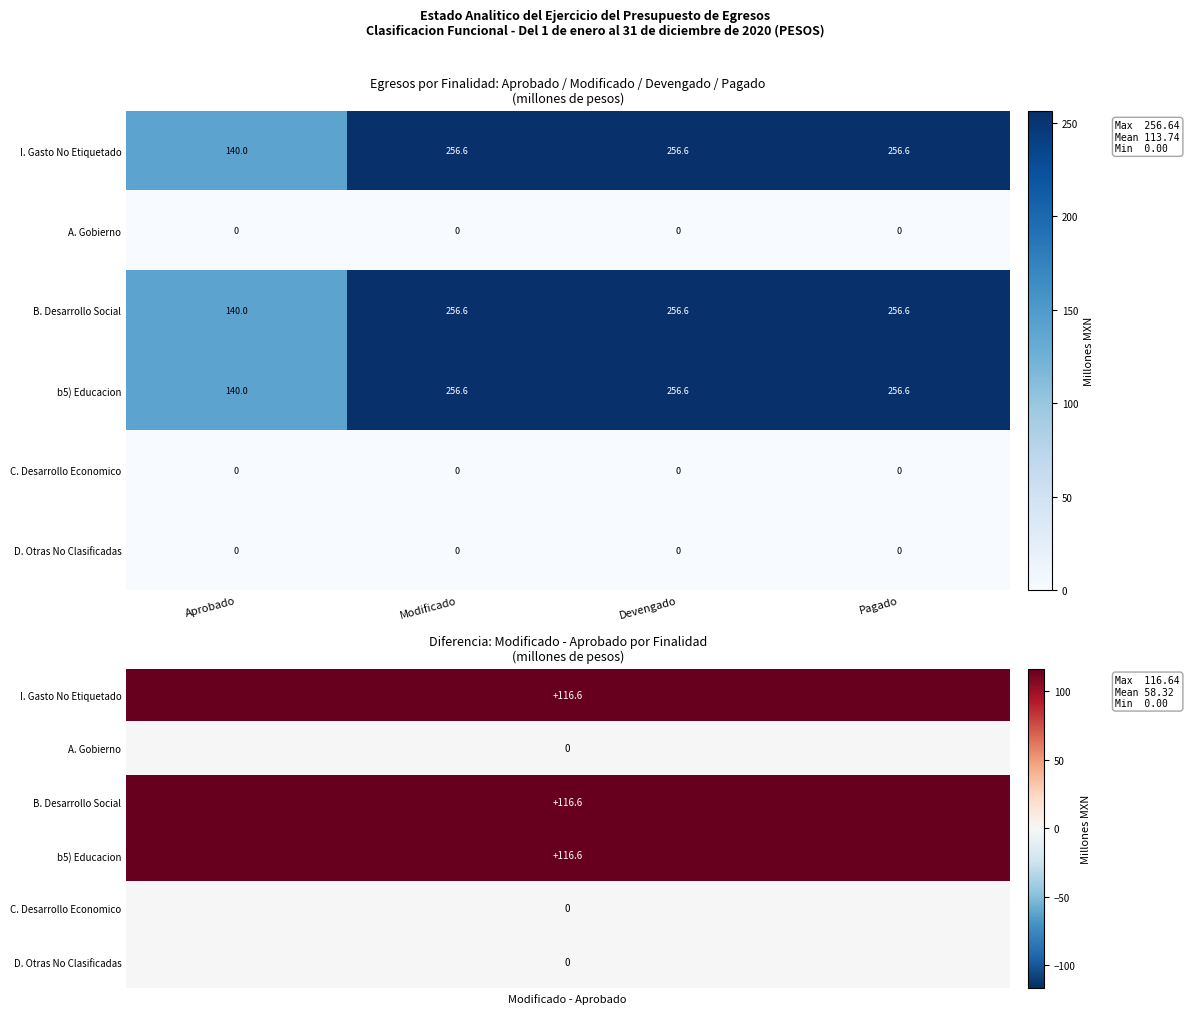

What is the greatest value displayed?

256.6